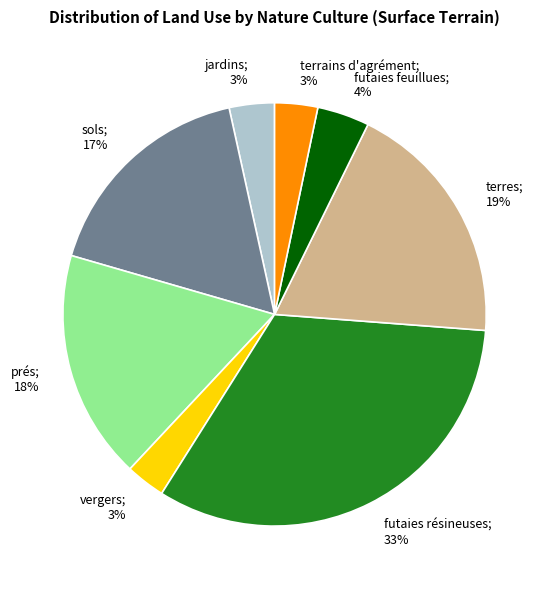

Is the sum of prés; 18% and futaies feuillues; 4% greater than half?

No